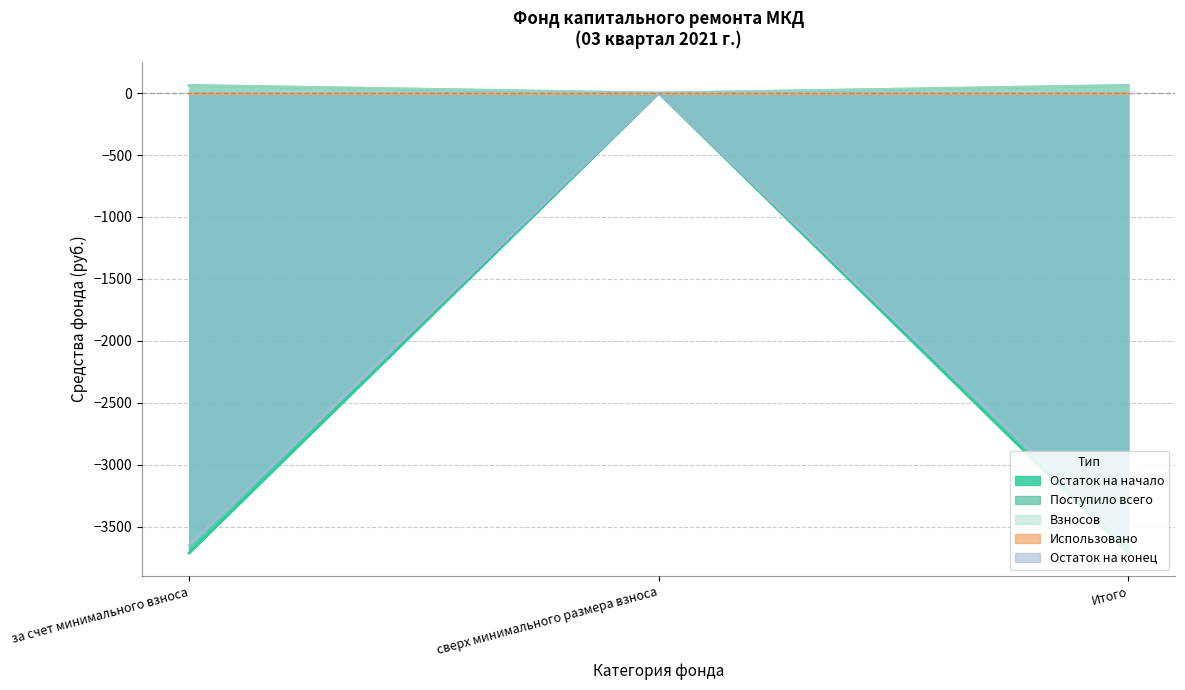

How many data points in Поступило всего are less than 61?

1